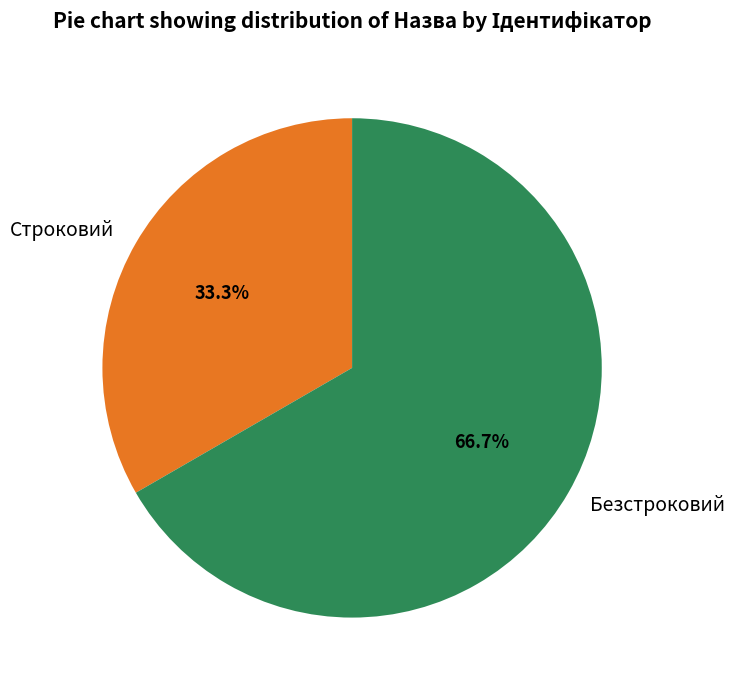

What is the largest slice in the pie chart?

Безстроковий